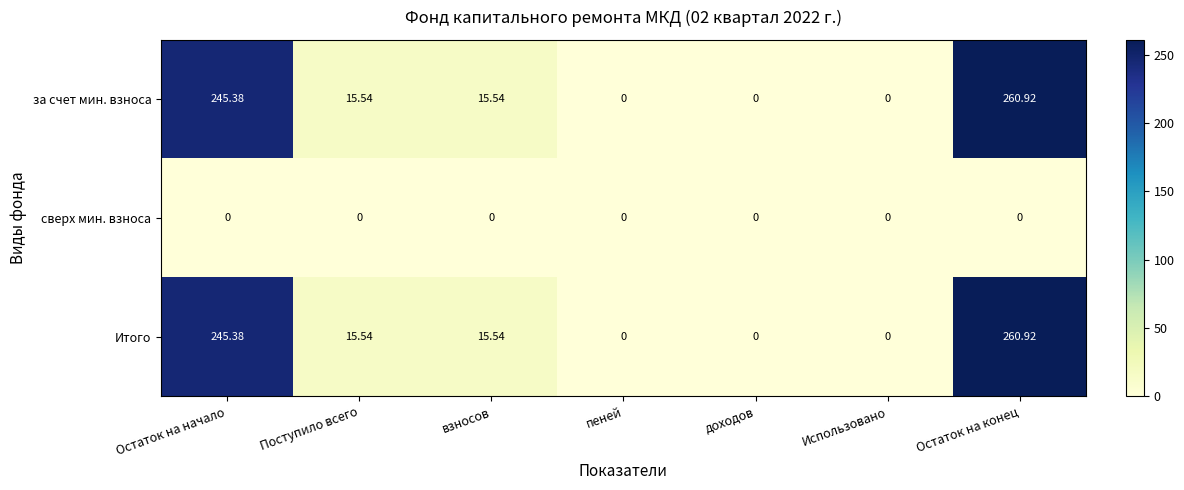

At which category is the sum across all series the highest?

Остаток на конец